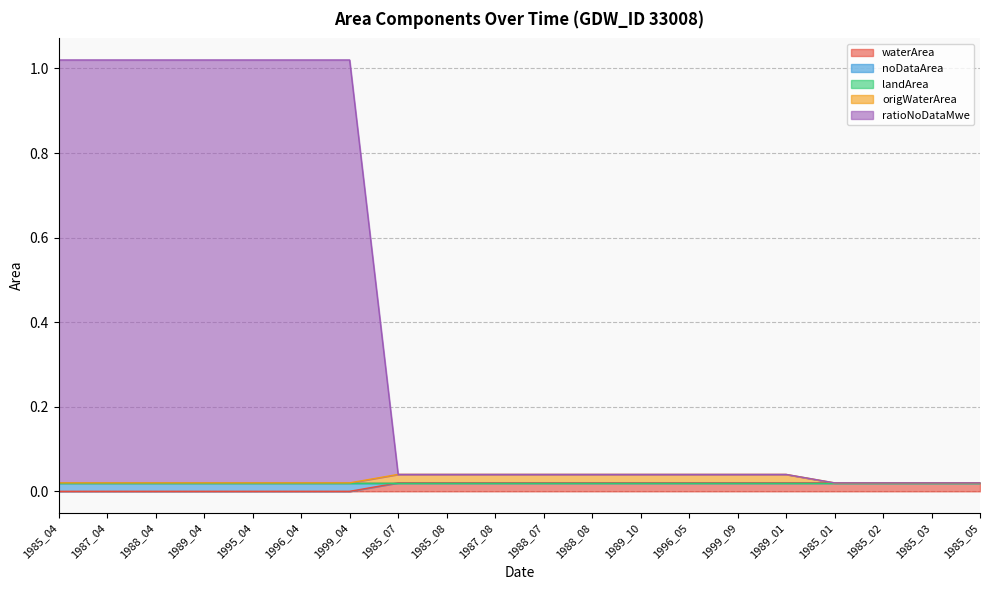

True or false: waterArea and origWaterArea cross at least once.

False